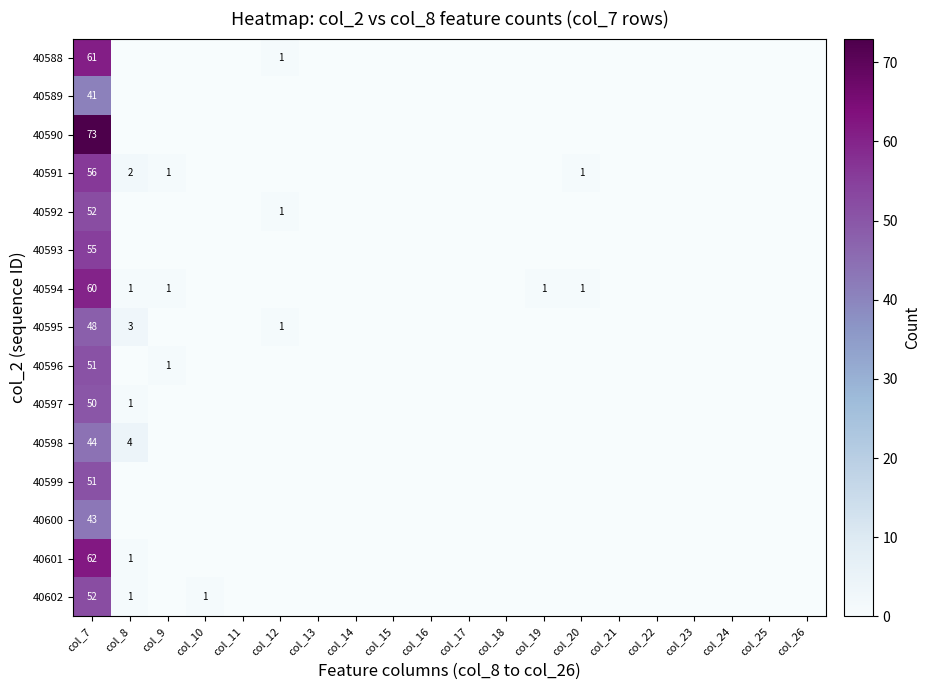

The value of 40597 at col_8 is 1. True or false?

True